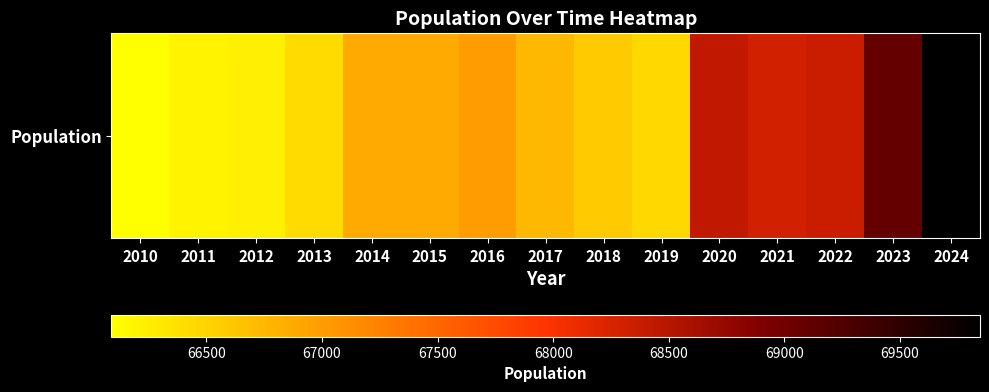

Reading right to left, what are all the values shown in this chart?

69847	69104	68361	68313	68427	66455	66567	66739	66992	66873	66876	66425	66239	66193	66089